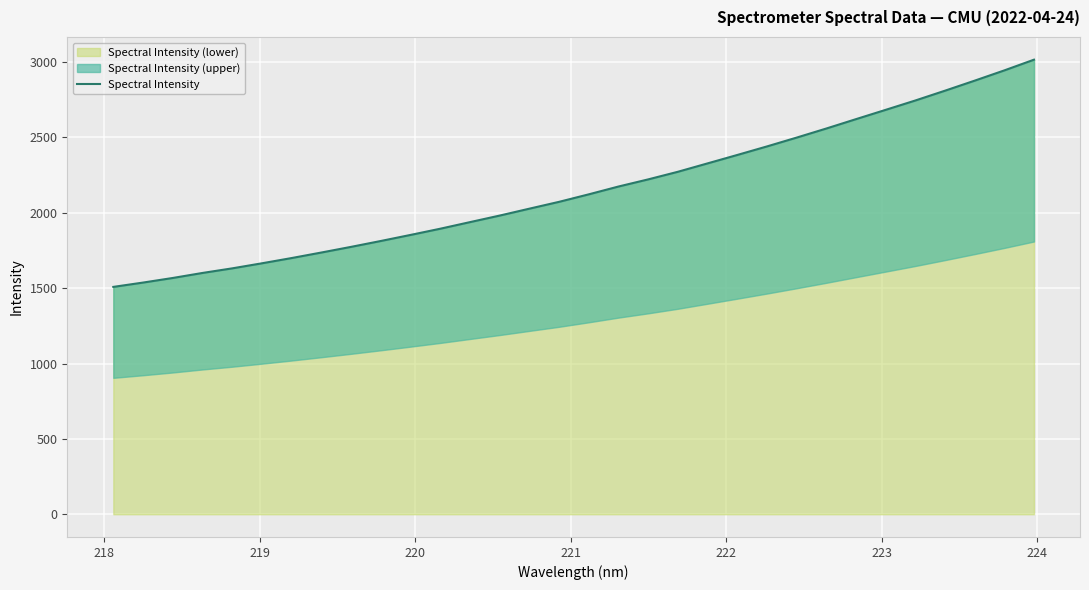

What is the difference between the maximum and minimum values?

1507.4